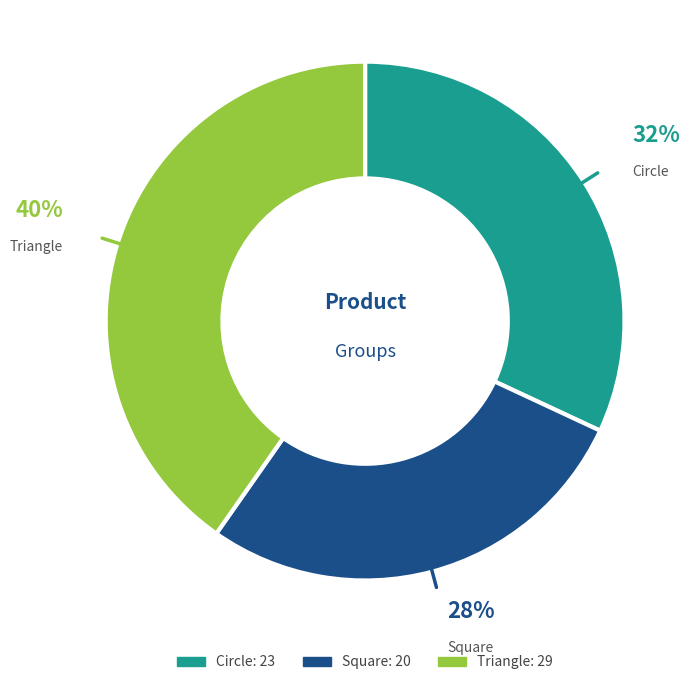

Is Circle the majority of the pie?

No